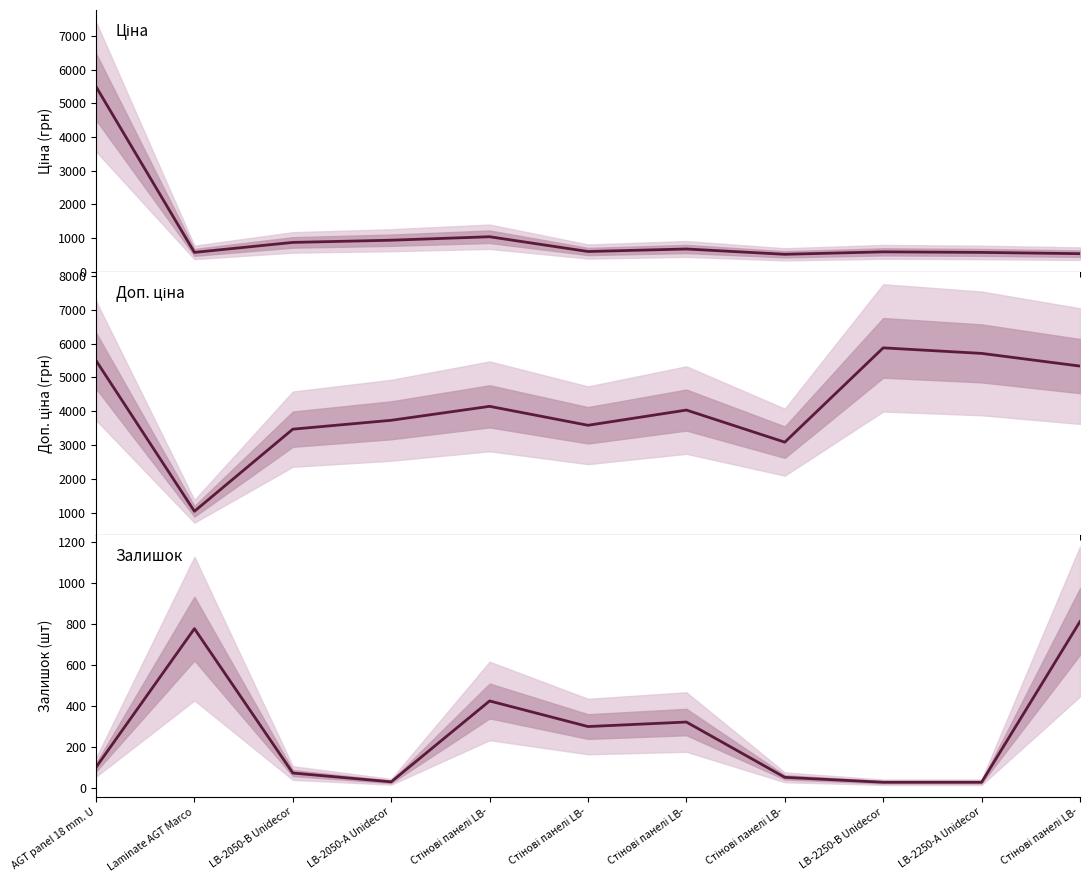

What is the total value across all series at Laminate AGT Marco?

2398.6